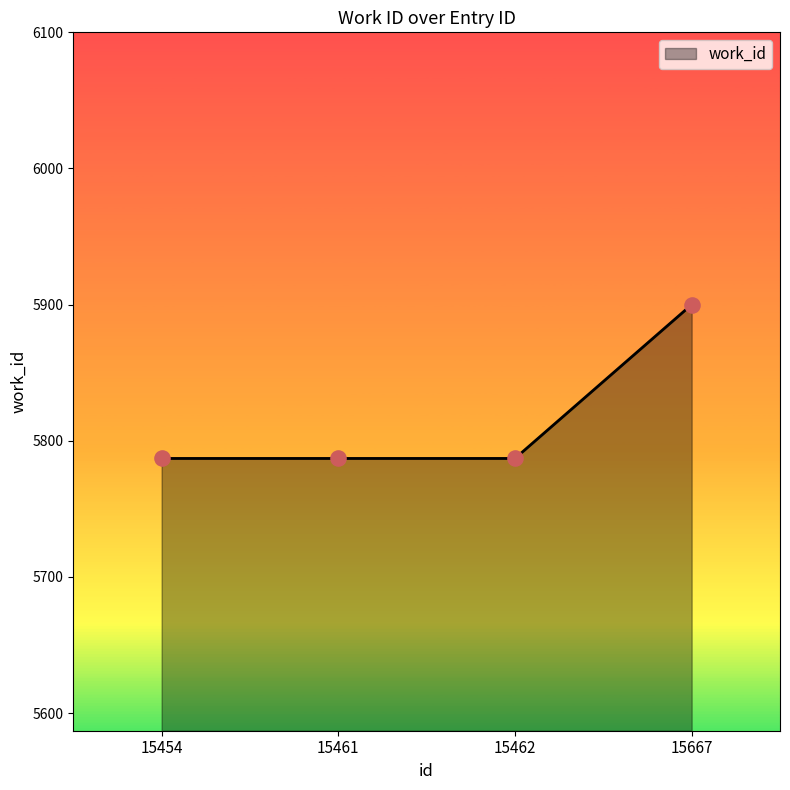

What is the change in value from 15454 to 15667?

+113